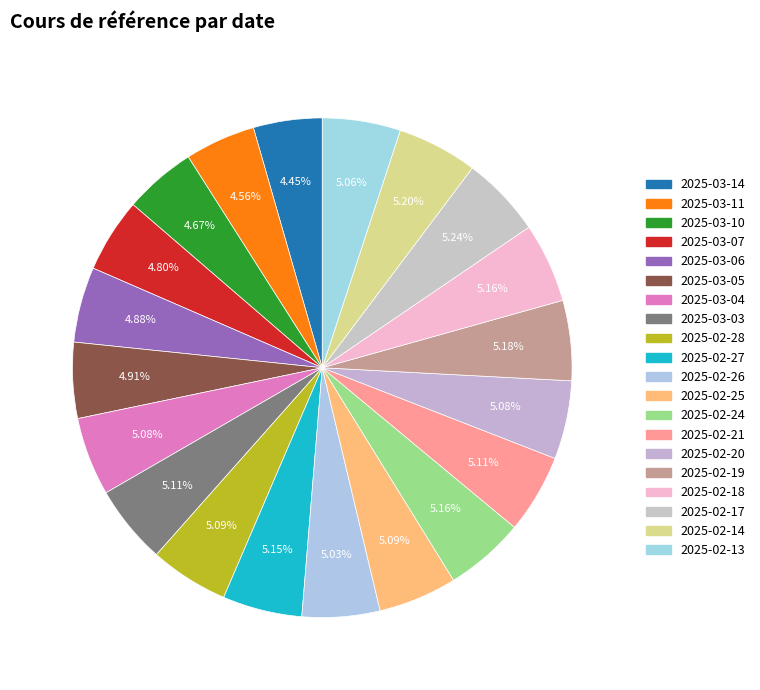

To the nearest percent, what is the combined percentage of 2025-02-14 and 2025-03-14?

10%